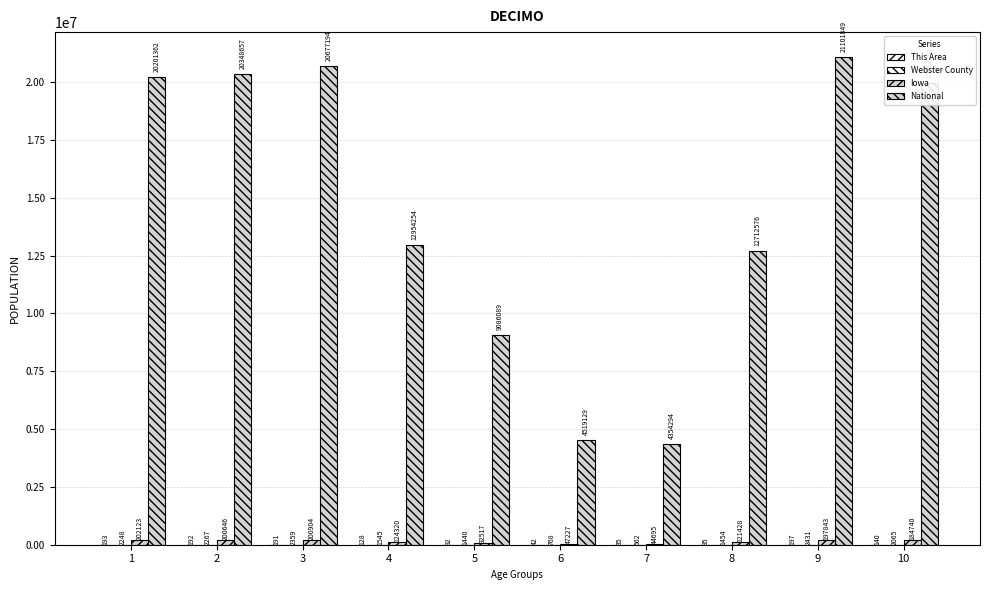

How many series are shown in this chart?

4